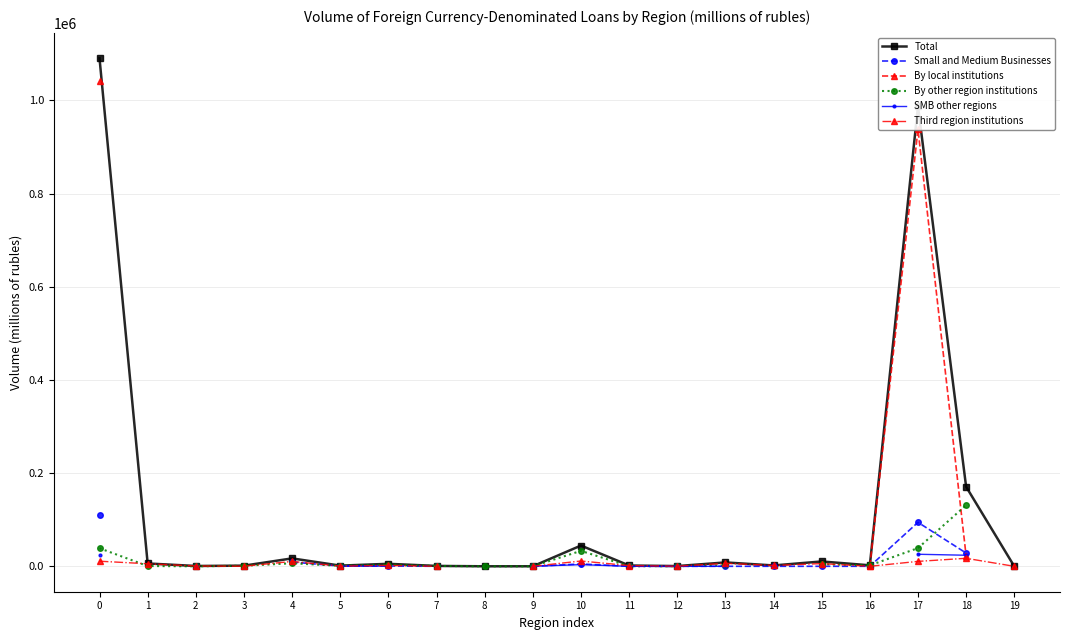

How many lines are shown in the chart?

6